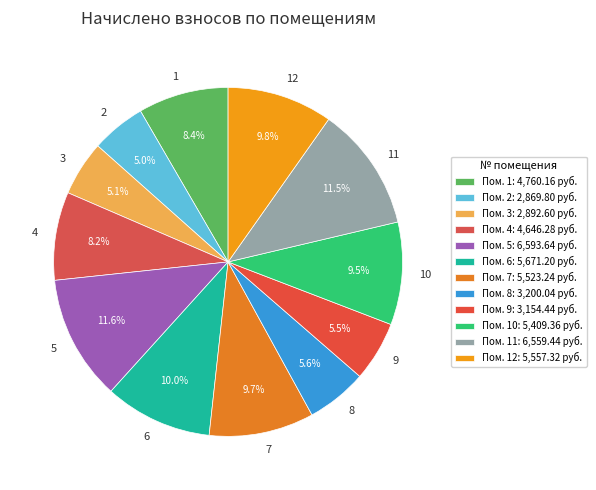

Combined, what portion of the pie is 12 and 10?

19.3%